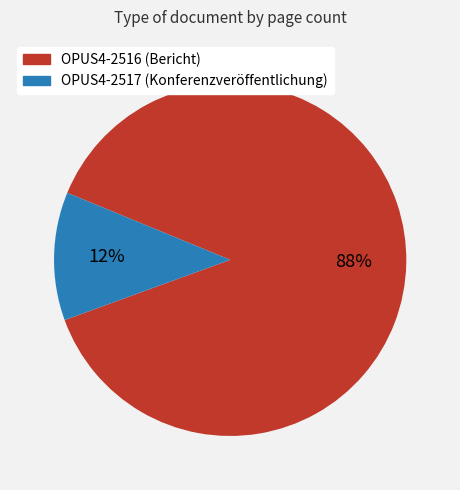

Do OPUS4-2517 and OPUS4-2516 together represent more than half of the pie?

Yes